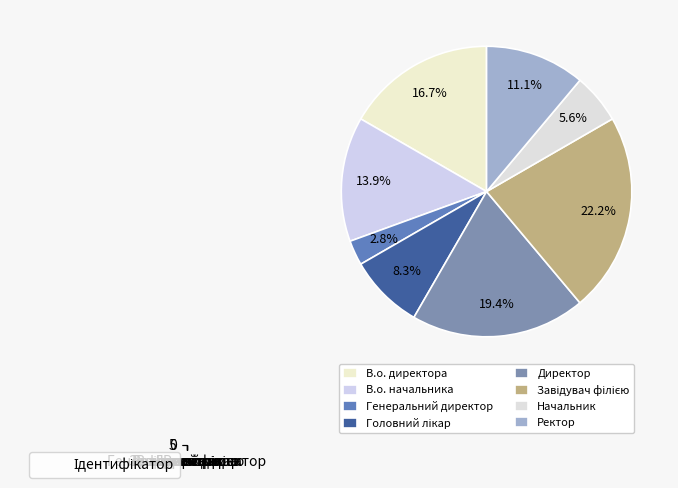

How many slices are in this pie chart?

8